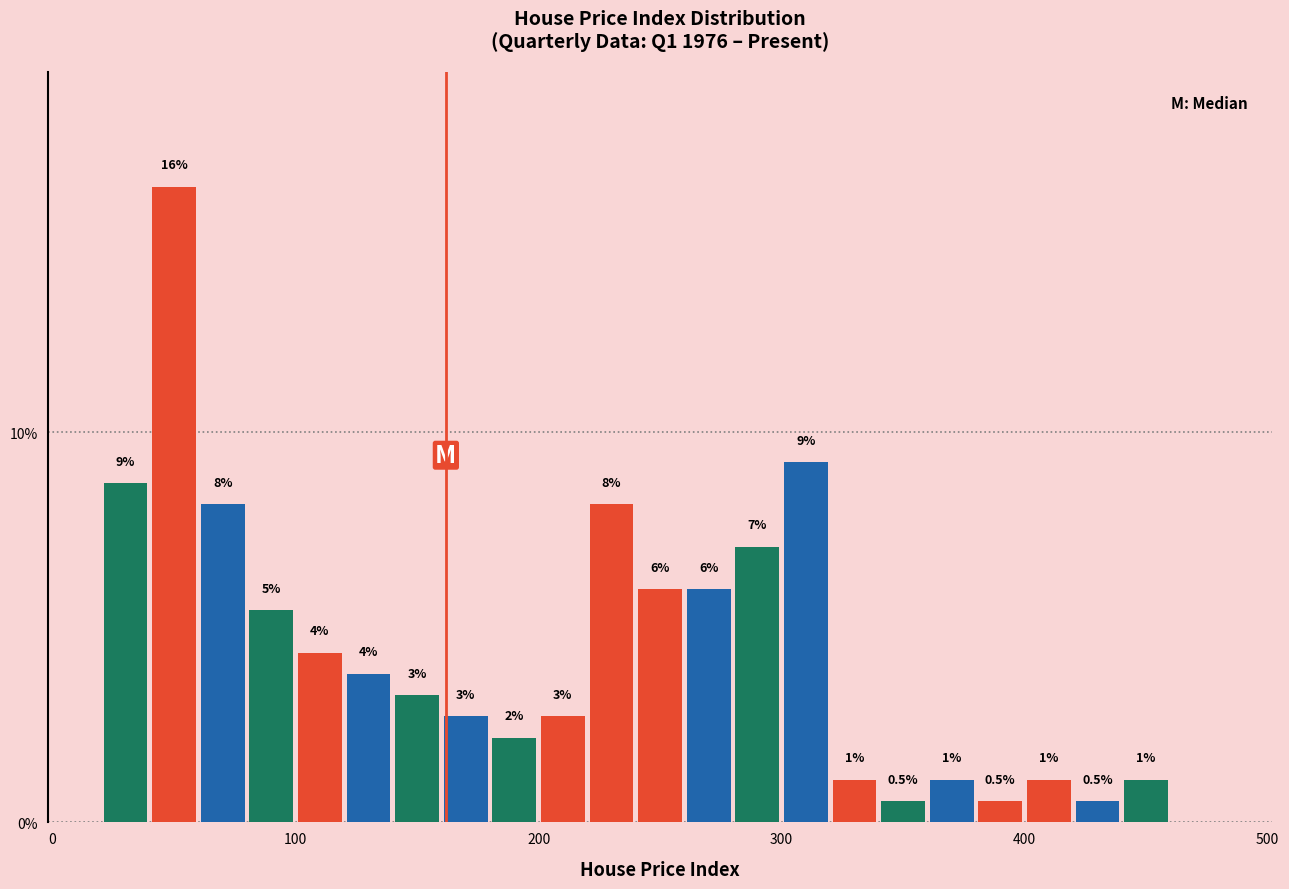

Read against the x-axis, roughly where is the centre of the tallest bar?

50